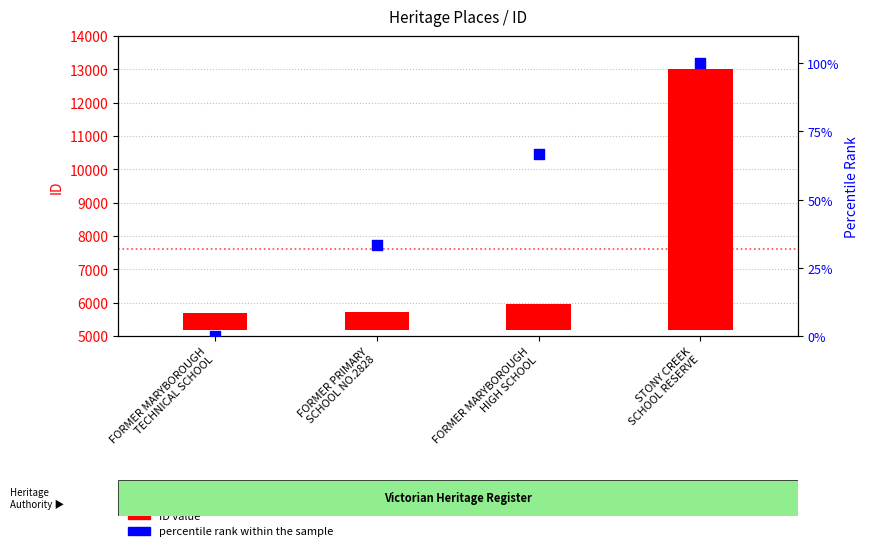

Is the value of ID value at FORMER MARYBOROUGH
TECHNICAL SCHOOL greater than the value of percentile rank within the sample at FORMER MARYBOROUGH
HIGH SCHOOL?

Yes